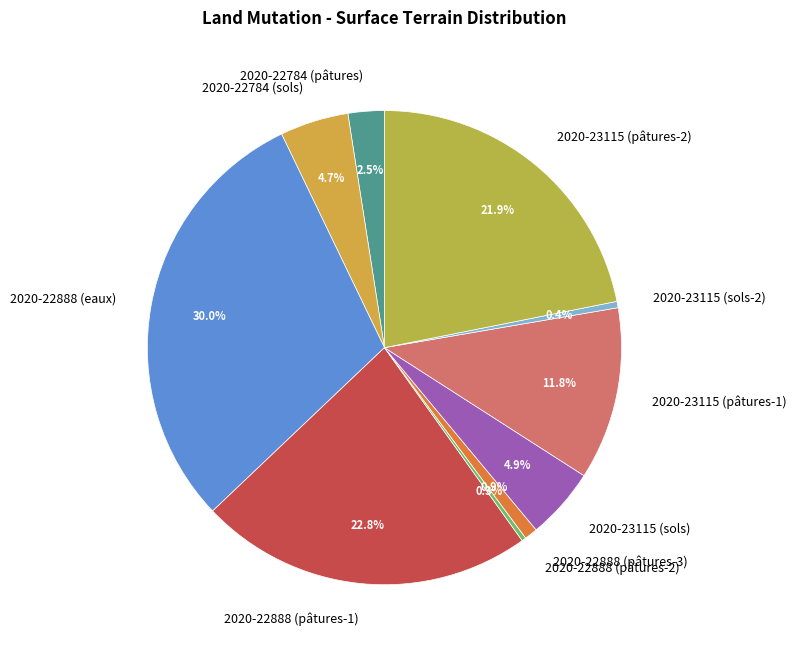

To the nearest percent, what is the combined percentage of 2020-22888 (eaux) and 2020-22784 (pâtures)?

32%